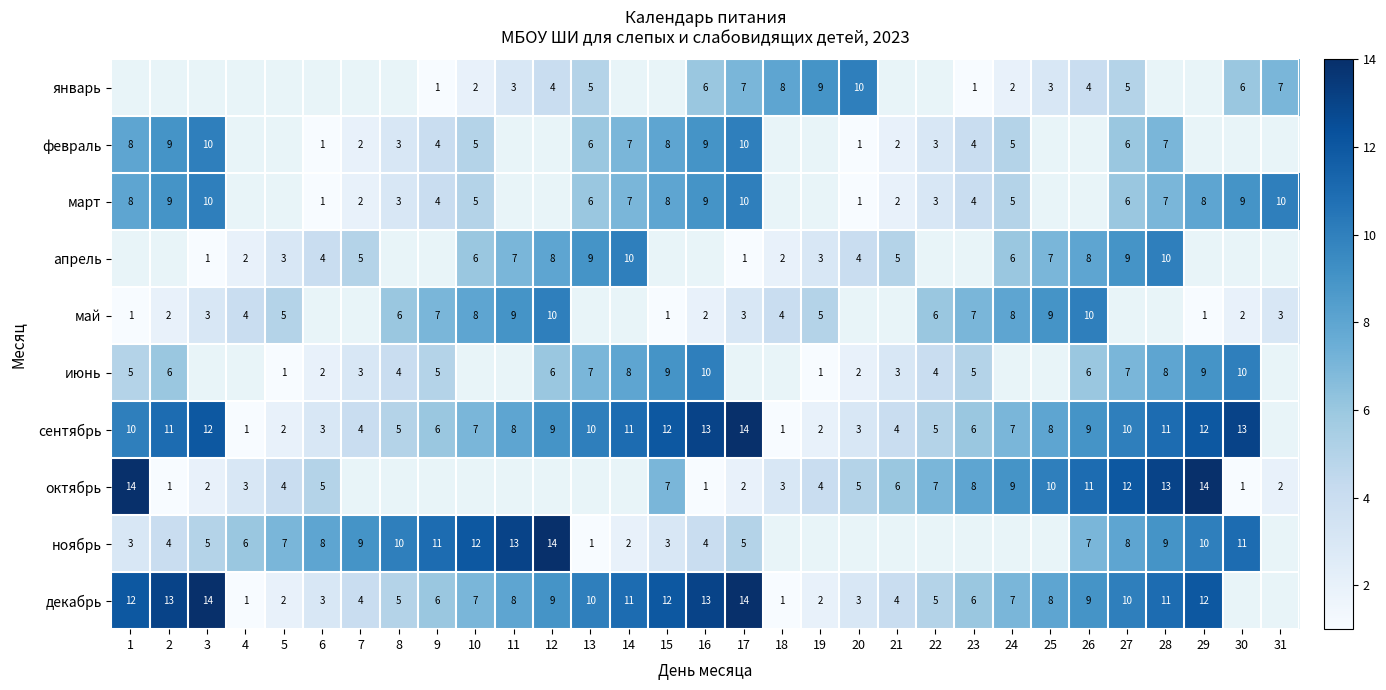

True or false: март has a value of 10 at 17.

True